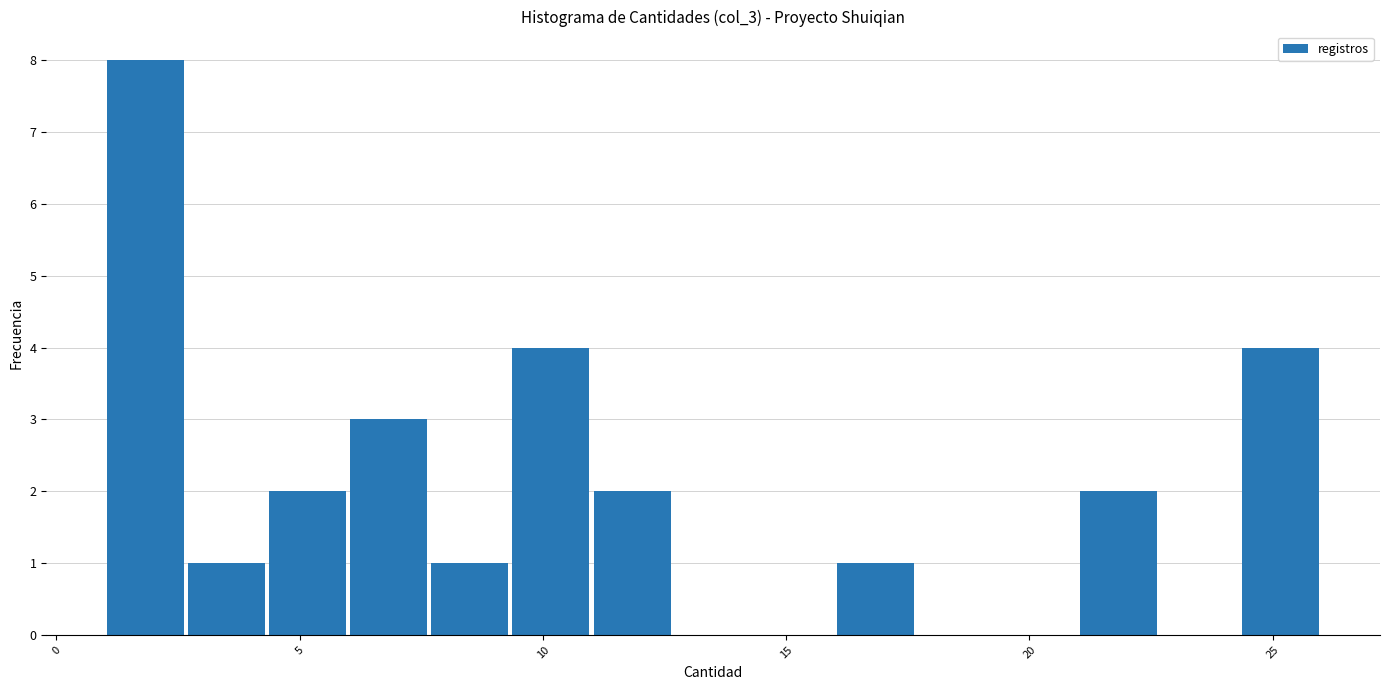

Read against the x-axis, roughly where is the centre of the tallest bar?

2.0